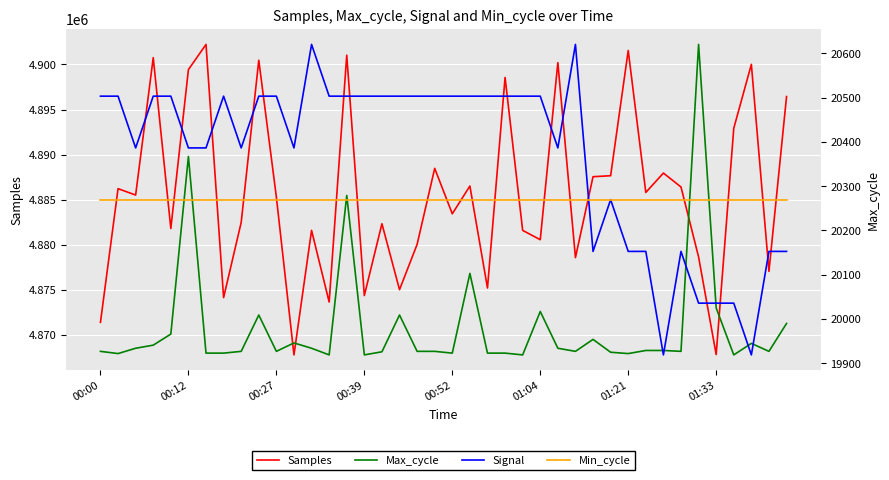

True or false: Signal and Min_cycle cross at least once.

False